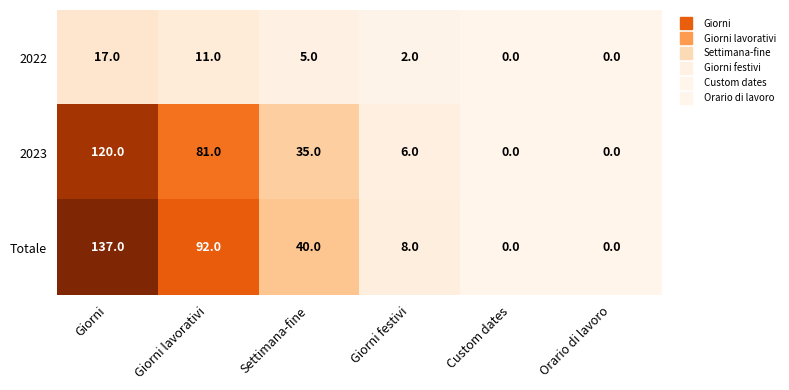

Is it true that 2023 equals 6 at Giorni festivi?

True